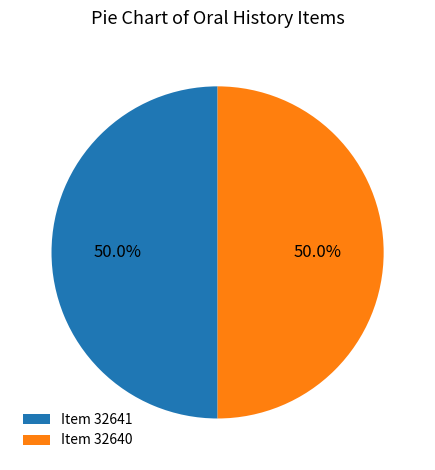

What is the ratio of the value at Item 32640 to the value at Item 32641?

1.0